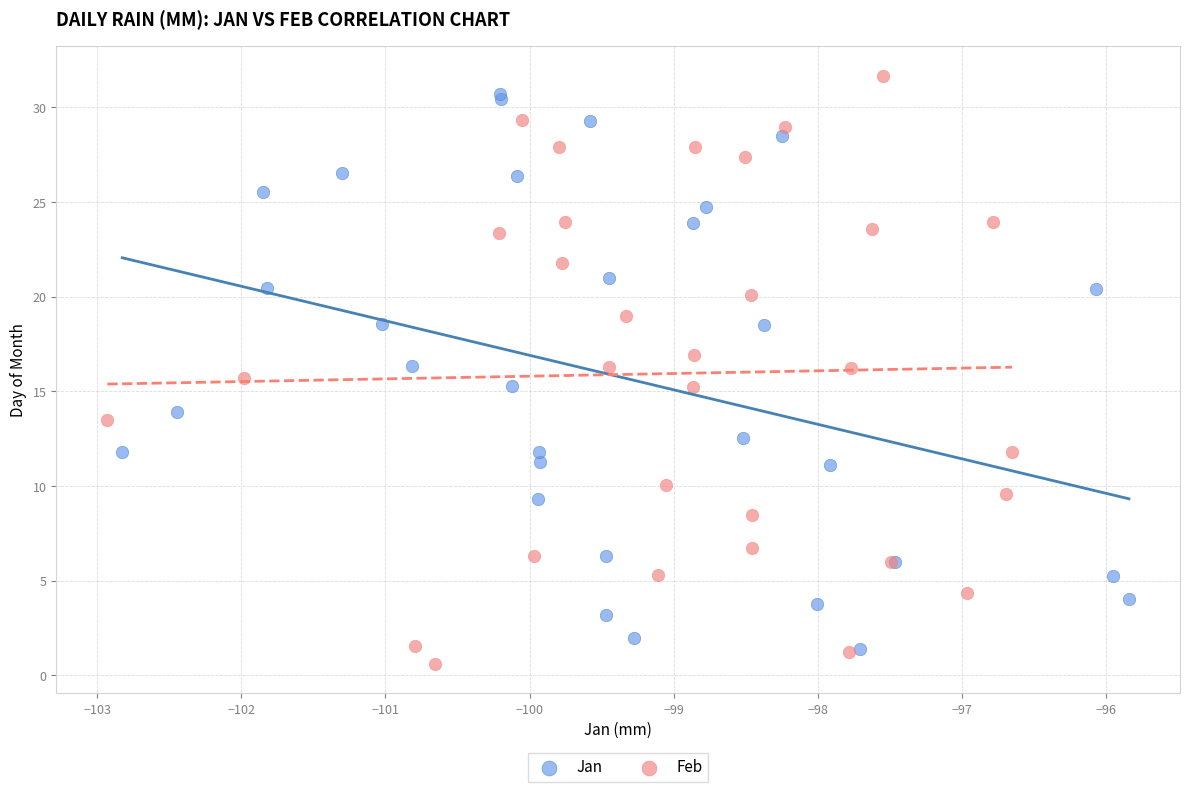

Which series has the largest Y range (max minus min)?

Feb